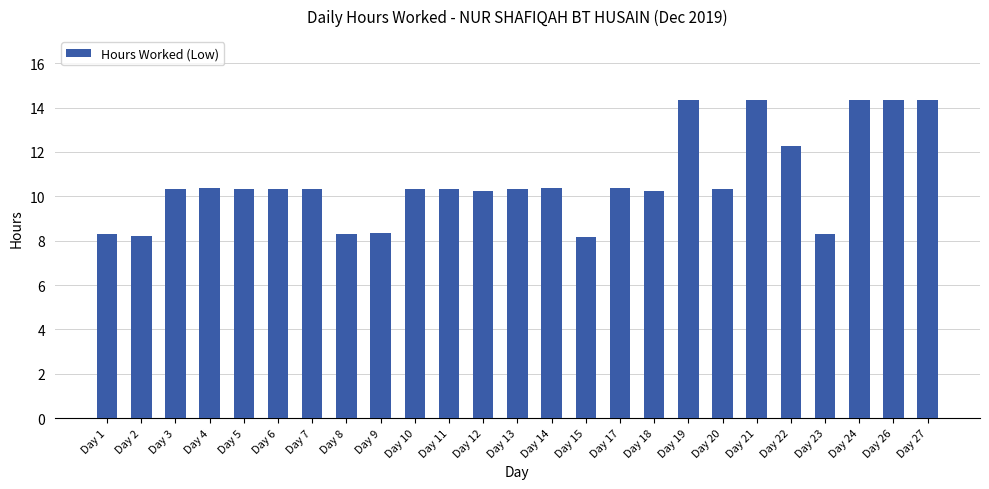

What is the value of the 23rd bar from the left?

14.3